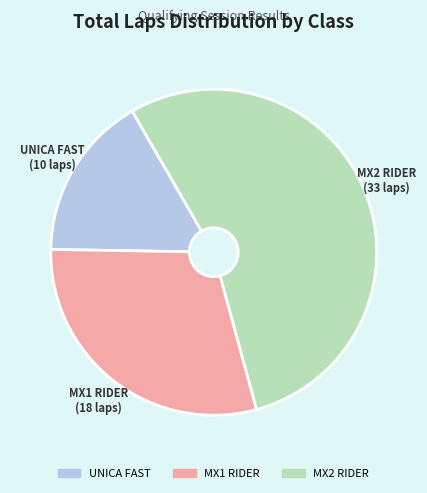

Does any single category account for the majority?

Yes